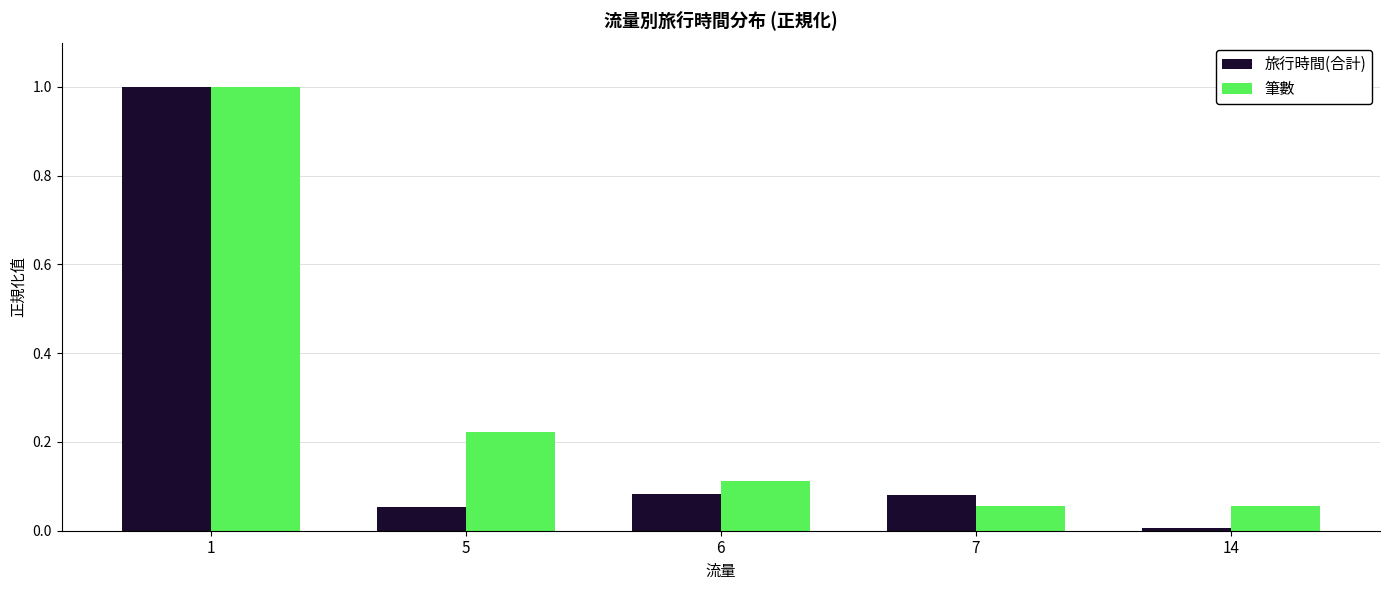

Rank the series by their average value, from lowest to highest.

旅行時間(合計), 筆數